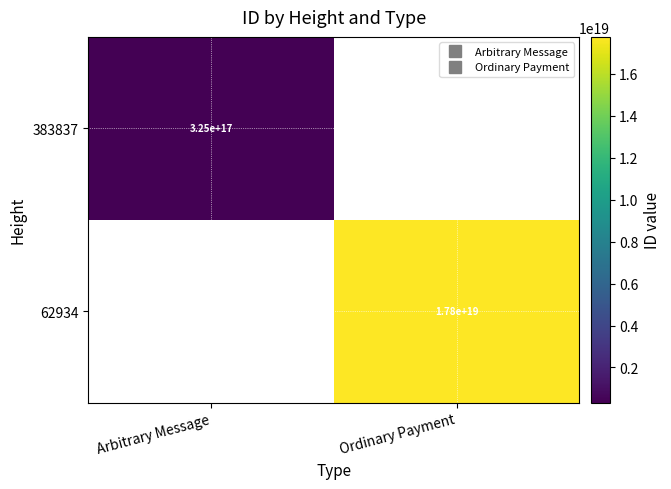

The value of 62934 at Arbitrary Message is 0. True or false?

True